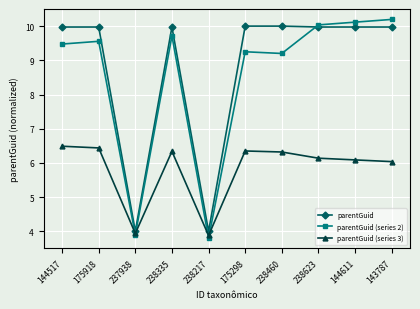

What are all the series names shown in the legend?

parentGuid, parentGuid (series 2), parentGuid (series 3)